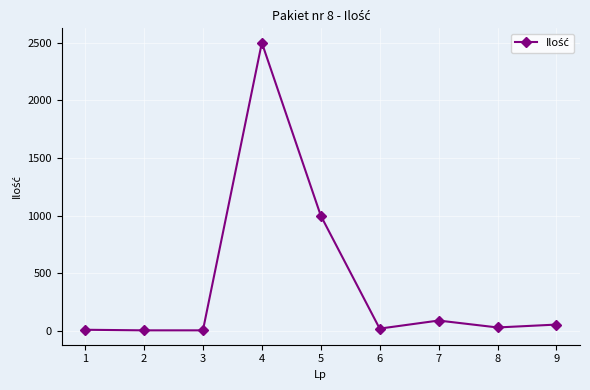

Where does the data first go above 30?

4